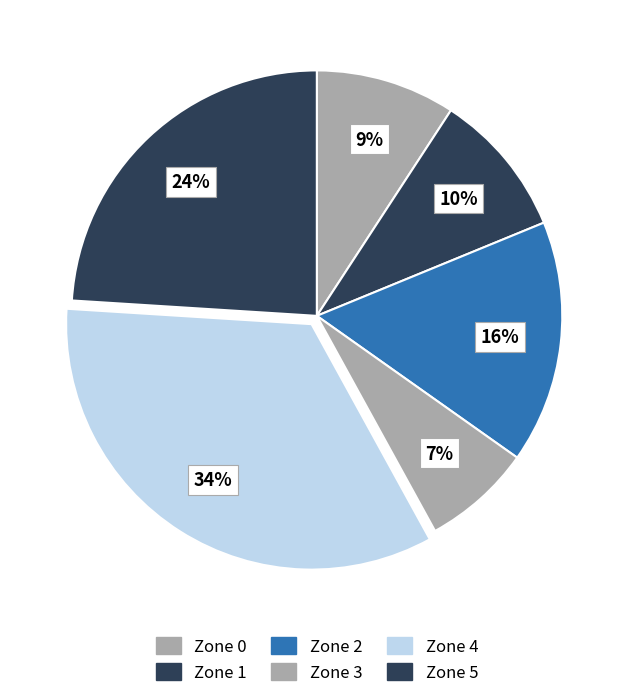

Which category has the smallest portion of the pie?

Zone 3